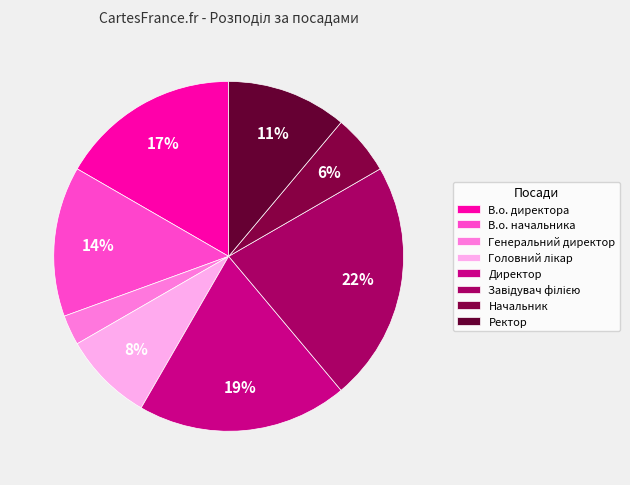

What is the smallest slice in the pie chart?

Генеральний директор